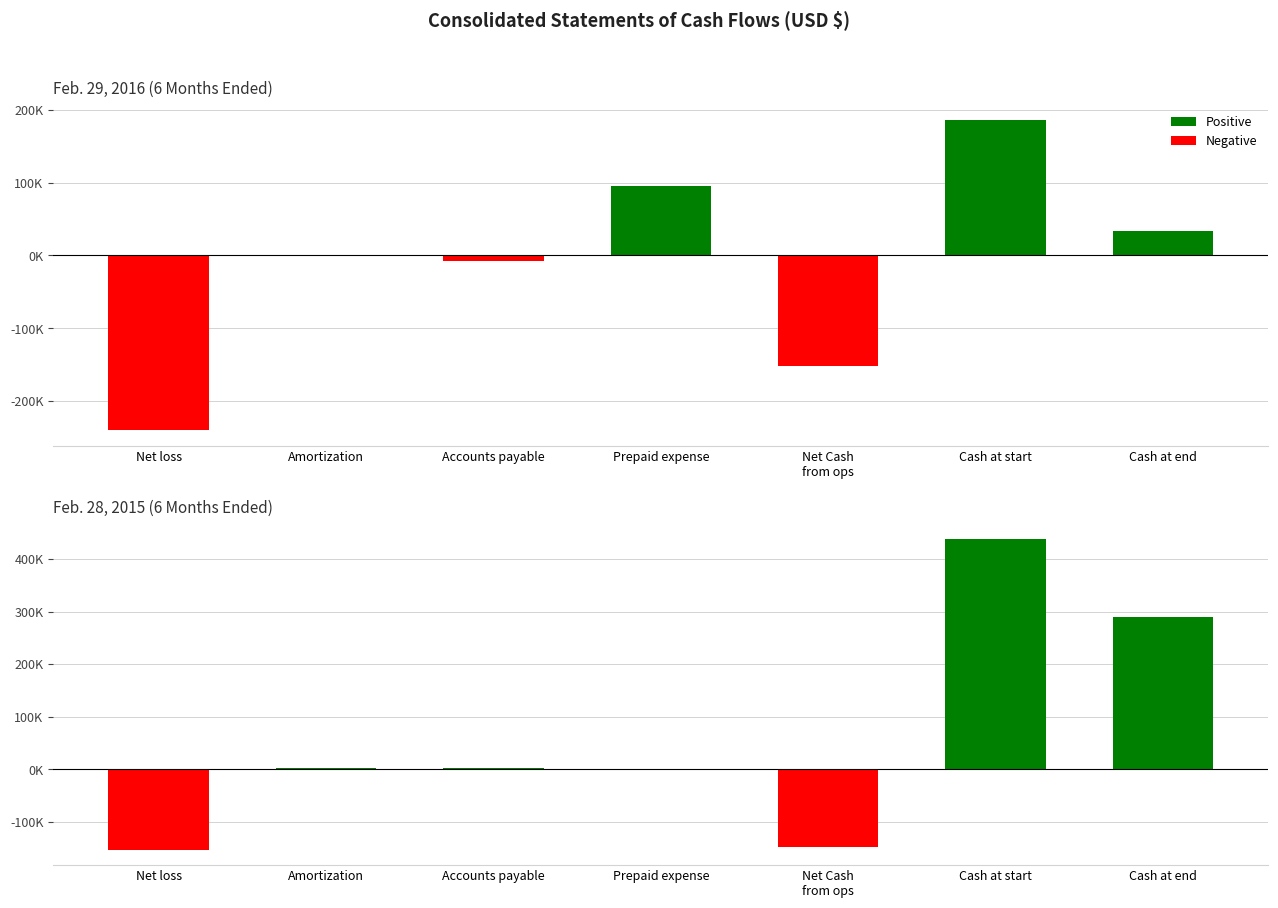

The Feb. 29, 2016 series shows -151845 at Net Cash
from ops. True or false?

True